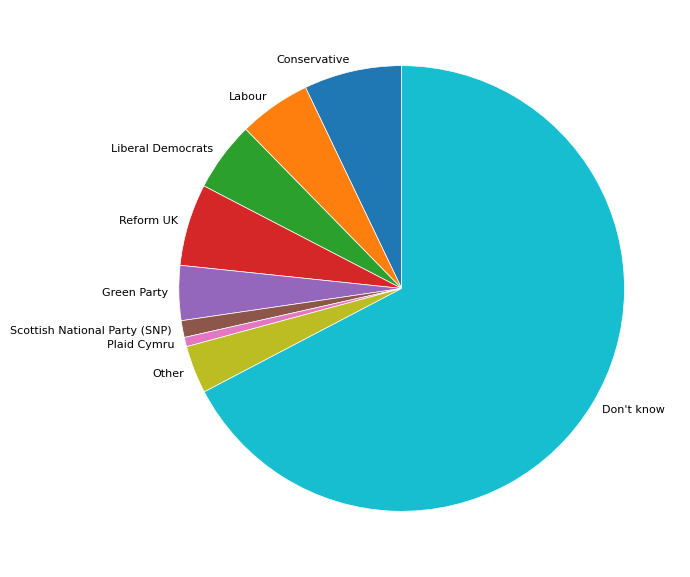

How many segments does this pie chart have?

9